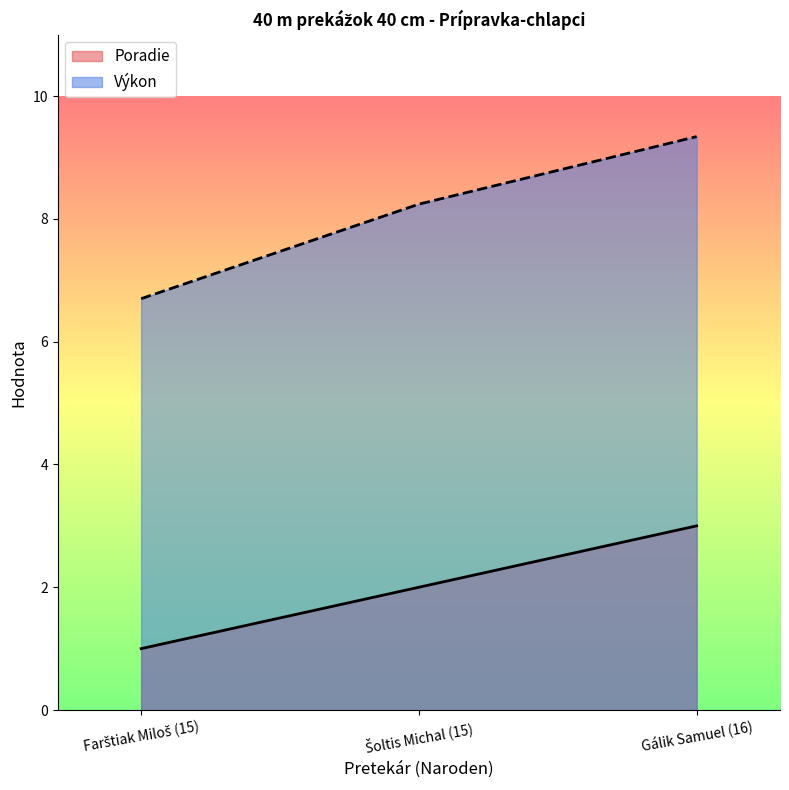

How many values in the Poradie series are below 2?

1